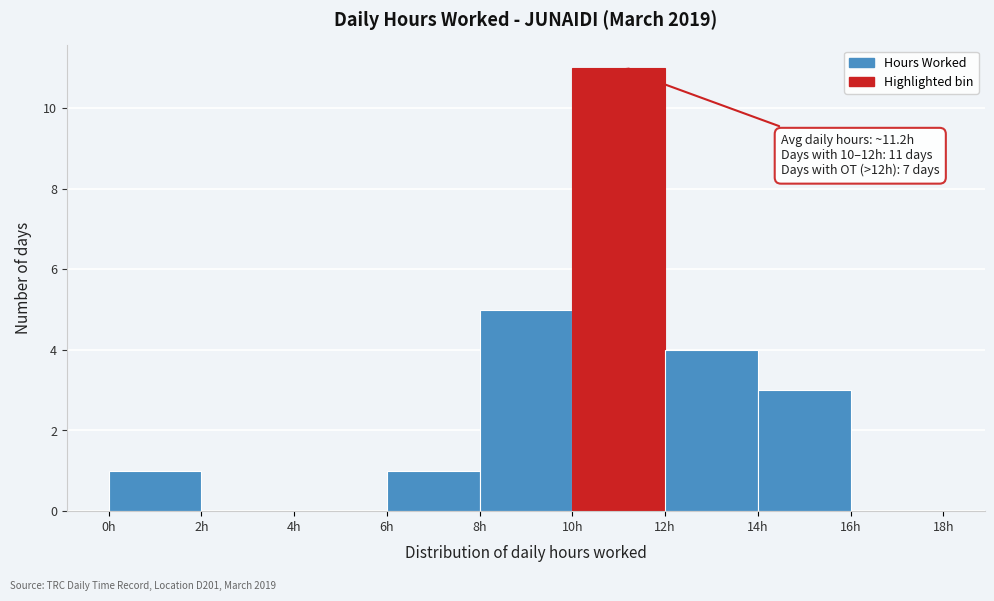

Over which range of the x-axis is the bar tallest?

10 to 12